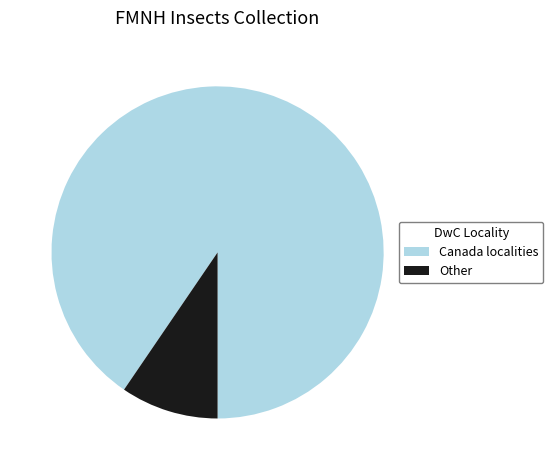

Does Other represent more than half of the total?

No